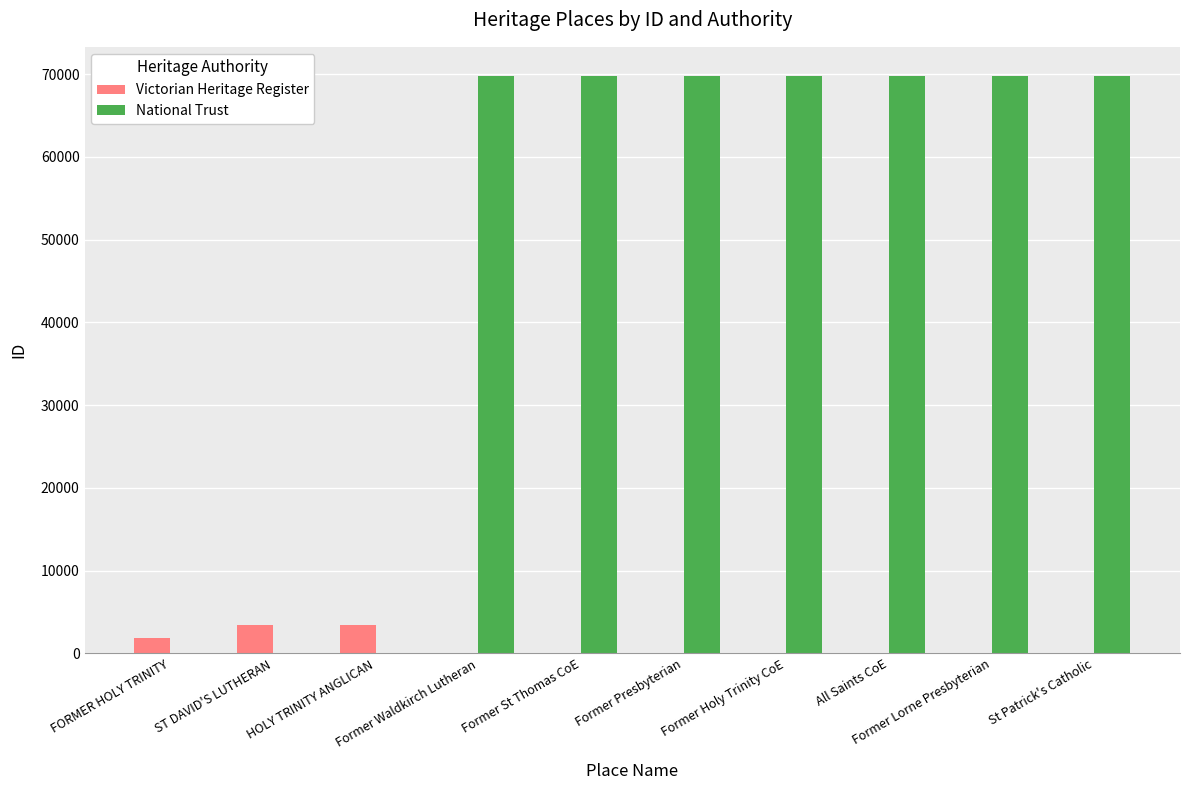

What is the spread (max minus min) of values at Former Presbyterian?

69779